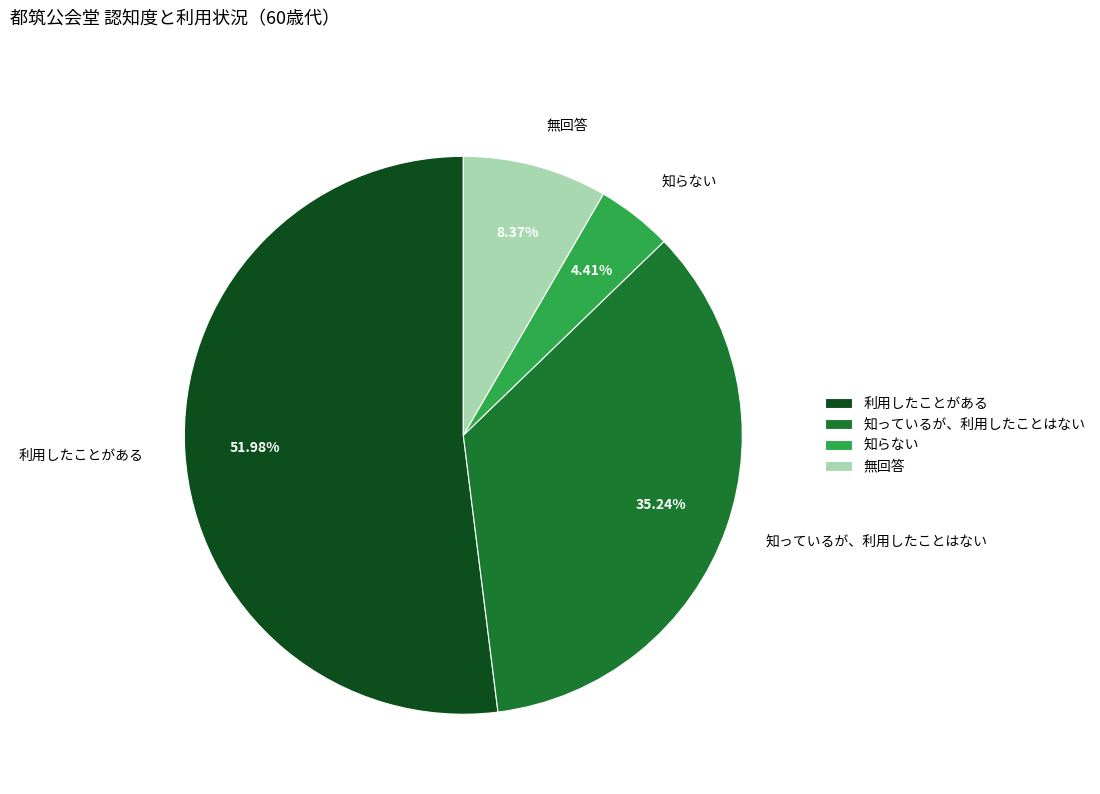

How many segments does this pie chart have?

4